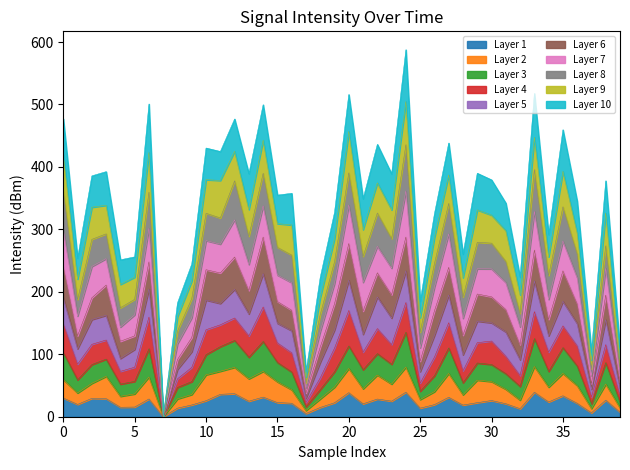

Does the chart display data point markers on the line(s)?

No